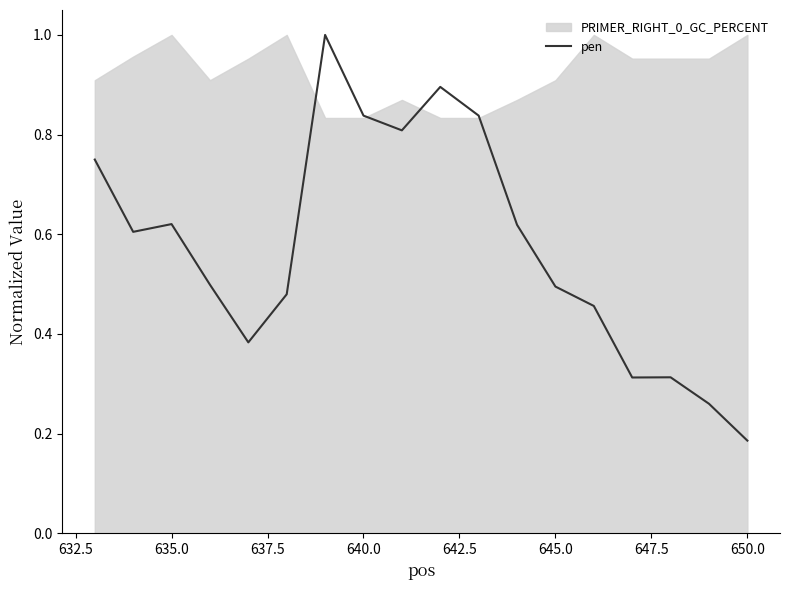

The pen series shows 0.7 at 645.0. True or false?

False